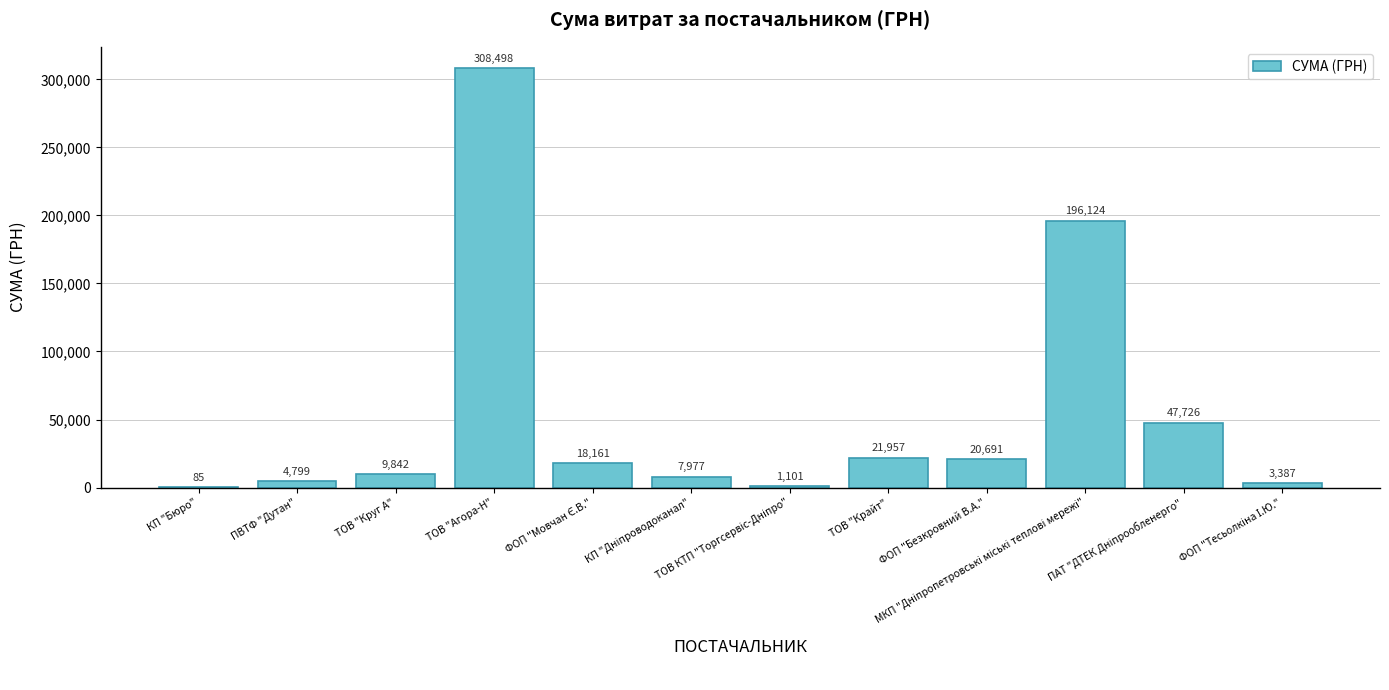

What is the greatest value displayed?

308498.4